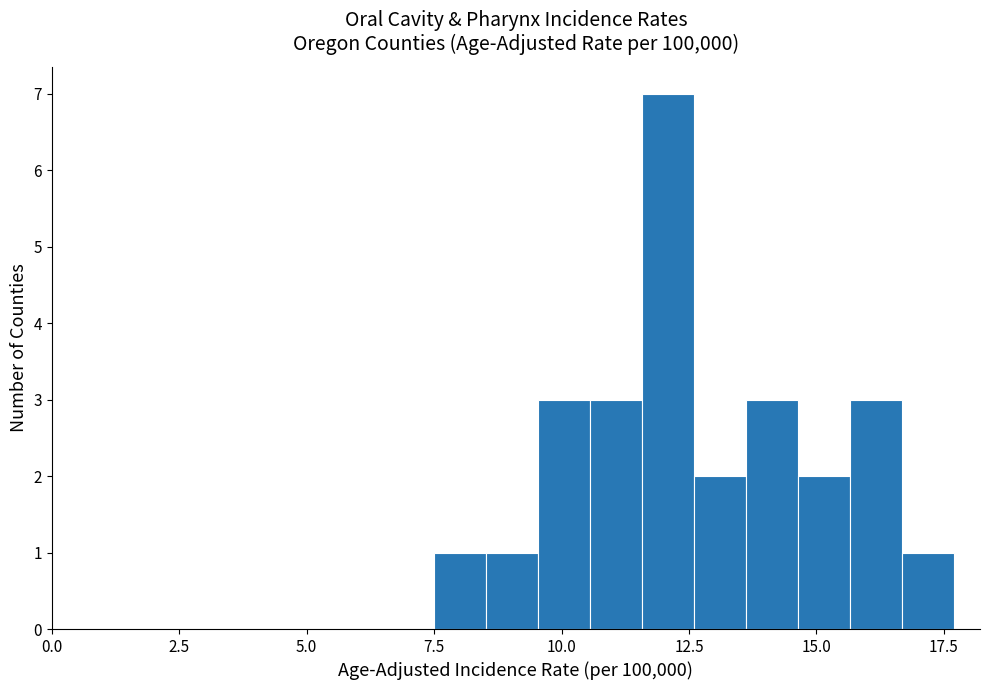

Read against the x-axis, roughly where is the centre of the tallest bar?

12.0